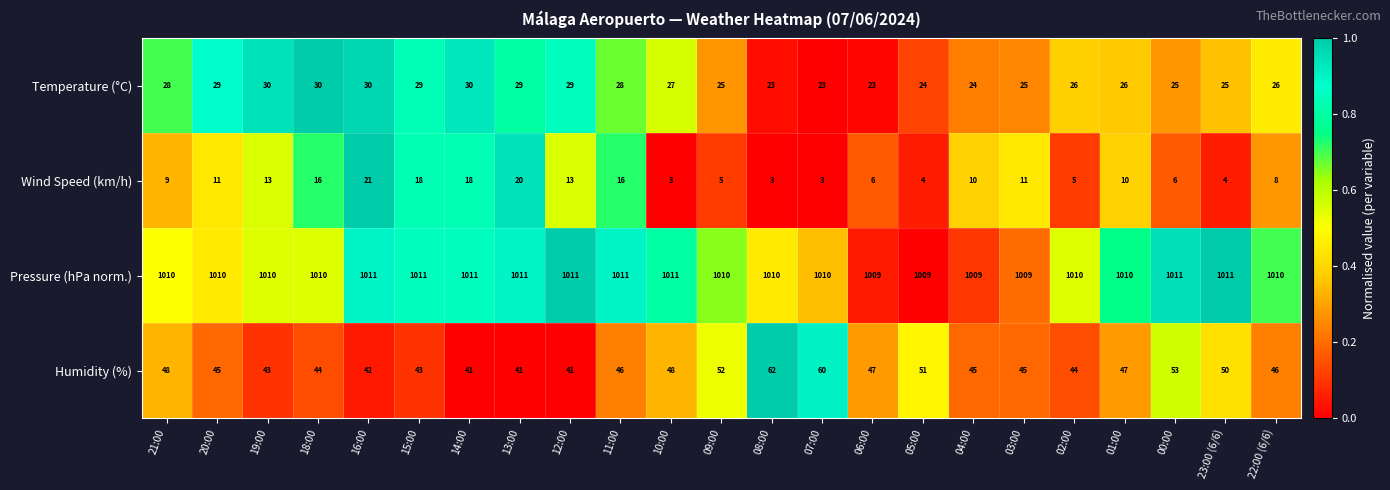

What is the difference between the second highest and second lowest values in the Humidity (%) series?

19